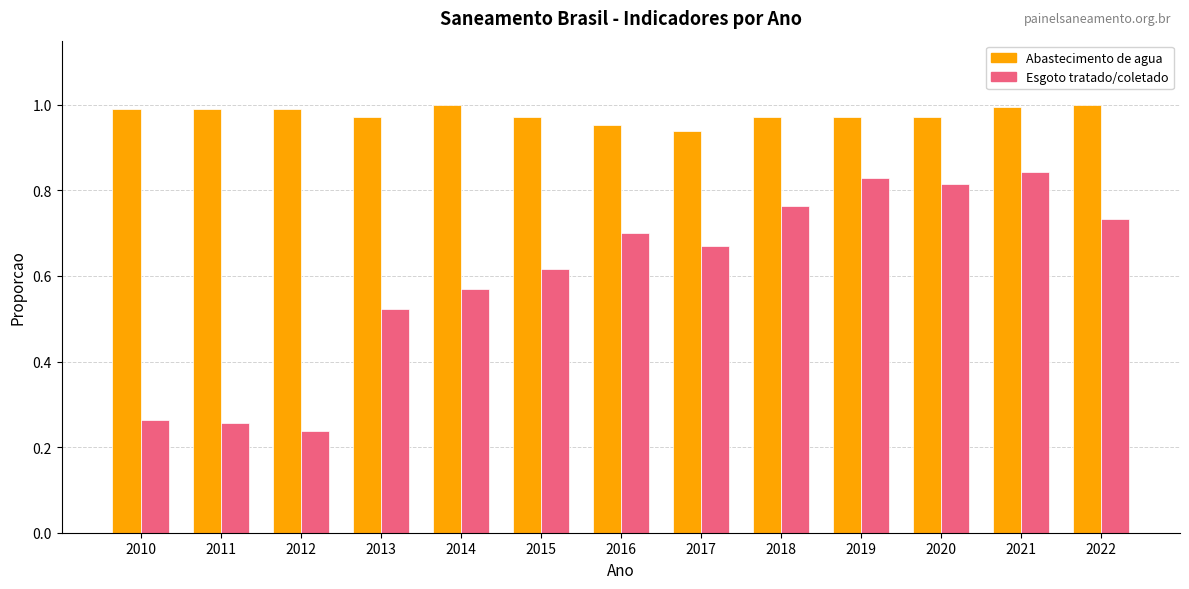

What is the spread (max minus min) of values at 2013?

0.4